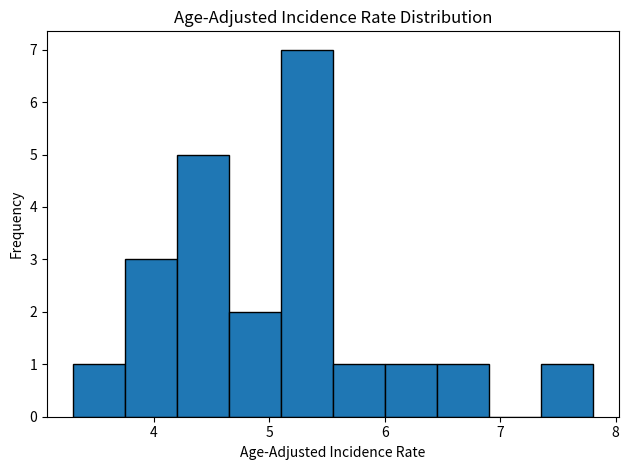

Reading left to right, transcribe this chart: for each bar, give the range it covers on the x-axis and its height. Neither the bar edges nor the heights are printed on the chart, so give them approximately, as read against the axes.

3.30 to 3.75: 1
3.75 to 4.20: 3
4.20 to 4.65: 5
4.65 to 5.10: 2
5.10 to 5.55: 7
5.55 to 6.00: 1
6.00 to 6.45: 1
6.45 to 6.90: 1
6.90 to 7.35: 0
7.35 to 7.80: 1